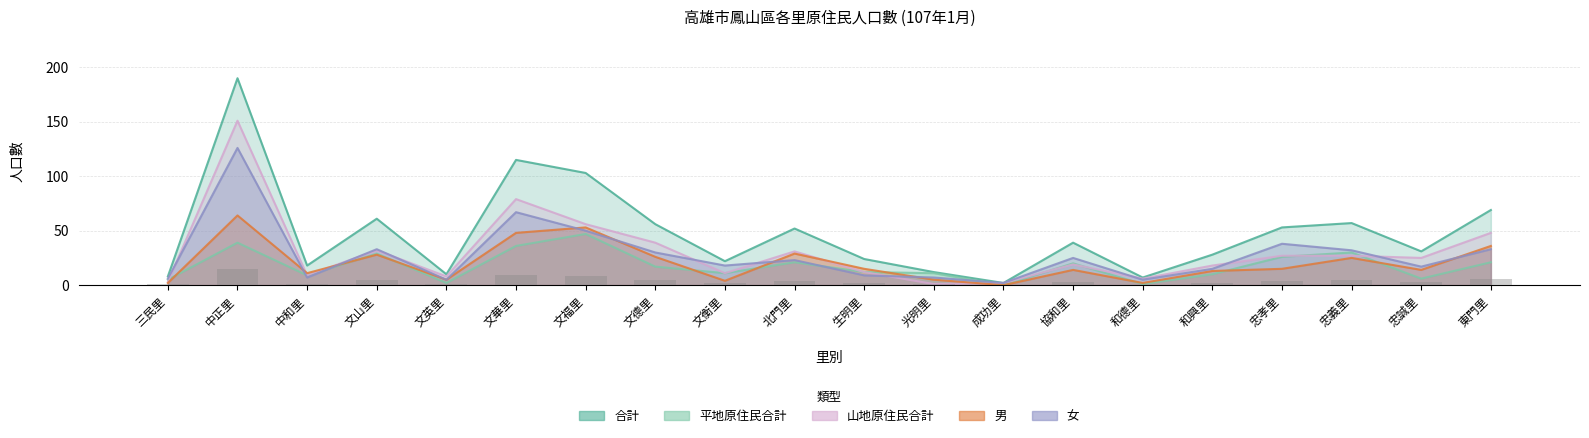

At which category is the sum across all series the highest?

中正里